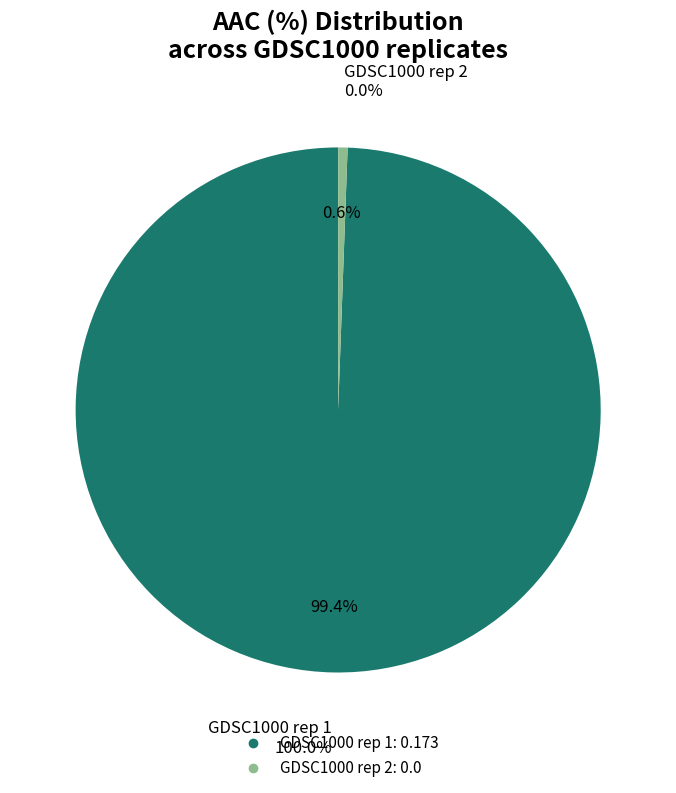

What percentage is NOT represented by GDSC1000 rep 2?

100.0%